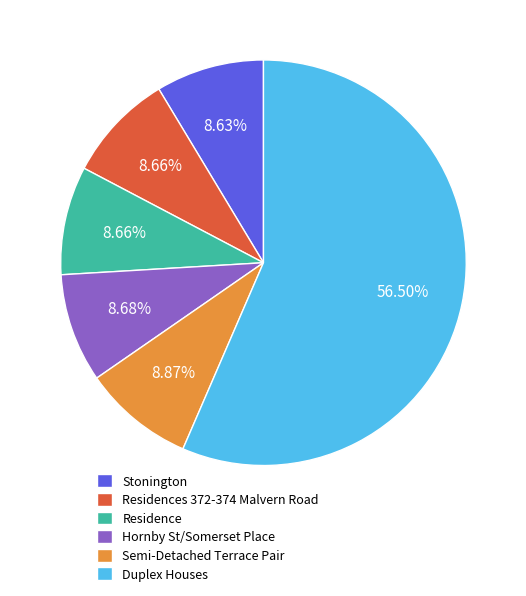

What portion of the pie excludes Residence?

91.3%